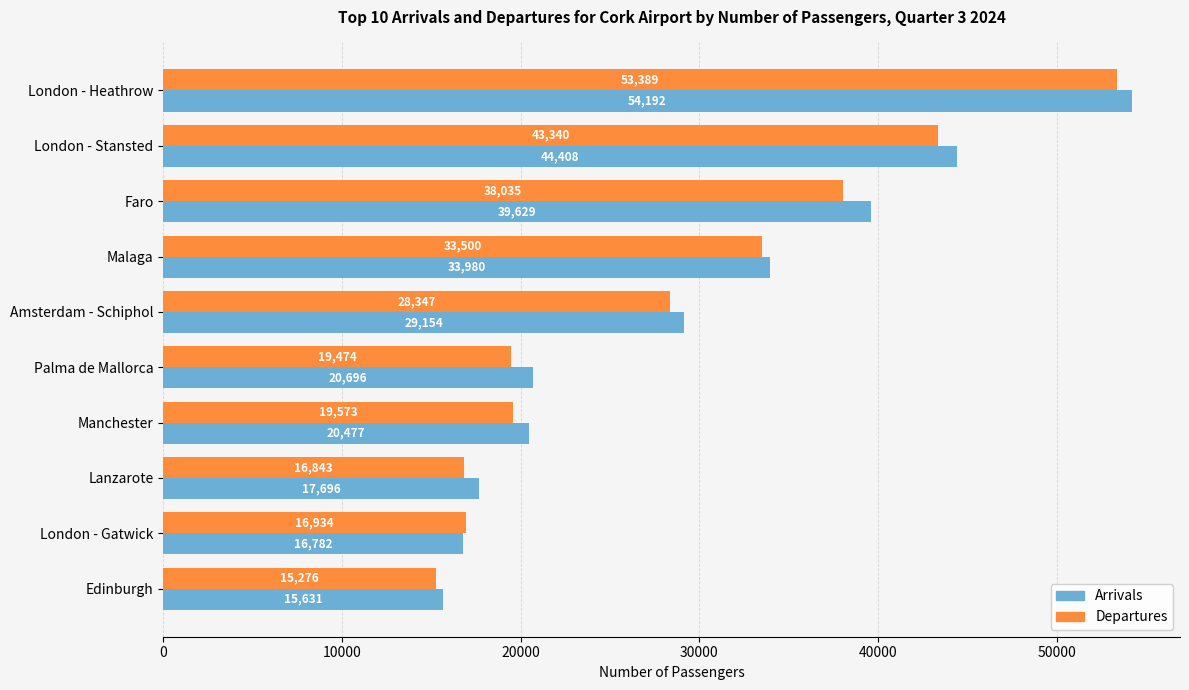

List the series in order of their overall mean, lowest first.

Departures, Arrivals